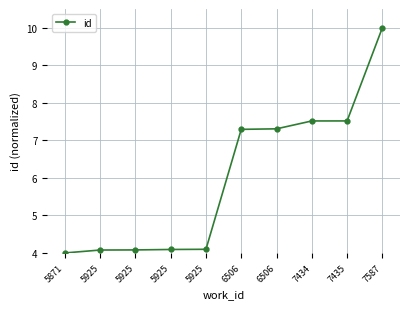

At which label does the data first exceed 7?

6506